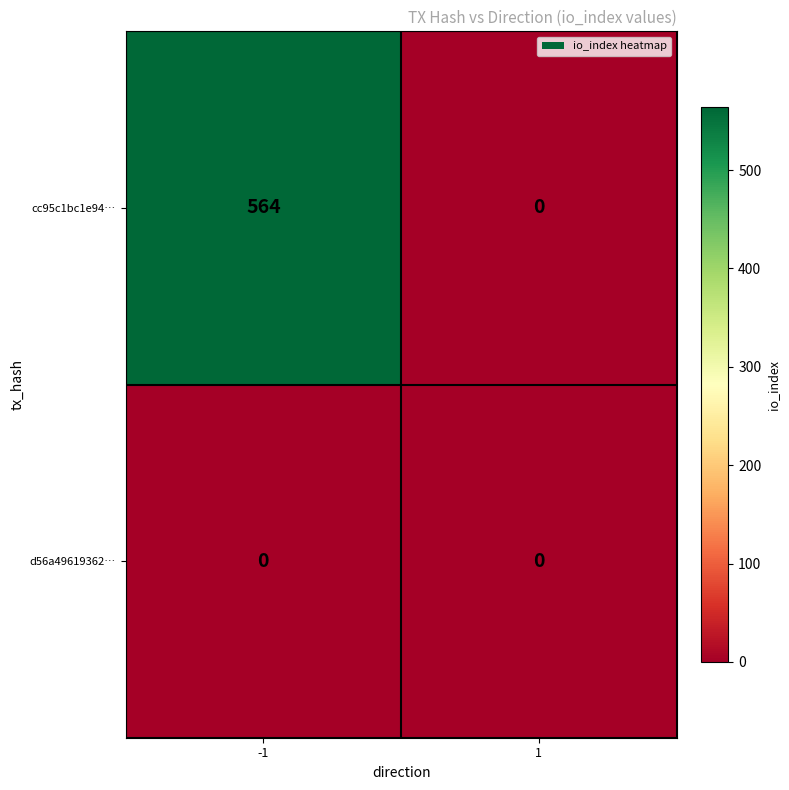

Which series has the largest range (max minus min)?

cc95c1bc1e94…